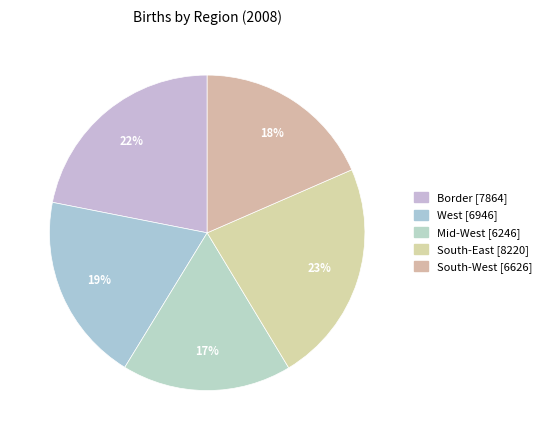

Count the number of slices in the pie.

5